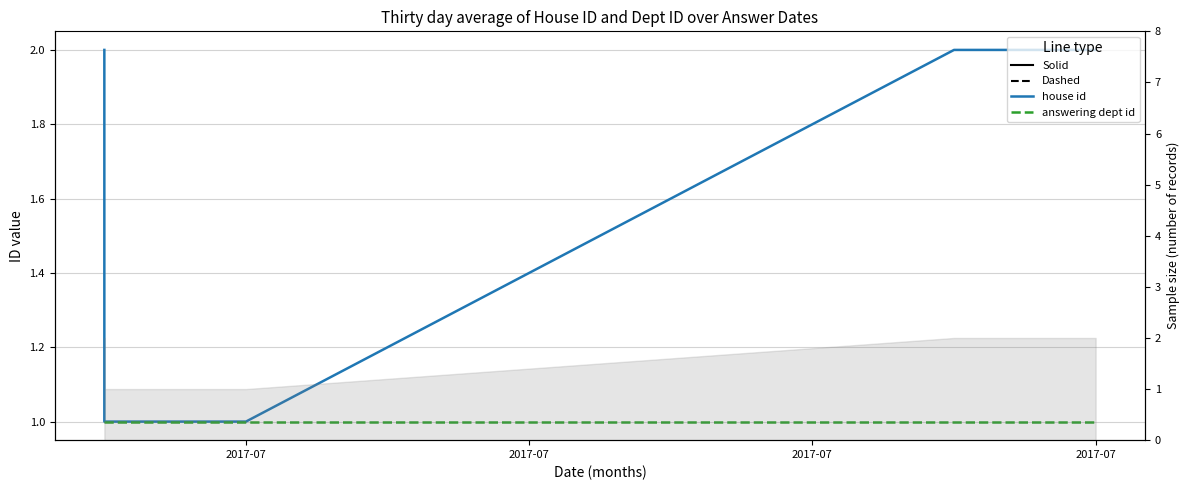

True or false: house id has a value of 1 at 2017-07.

True